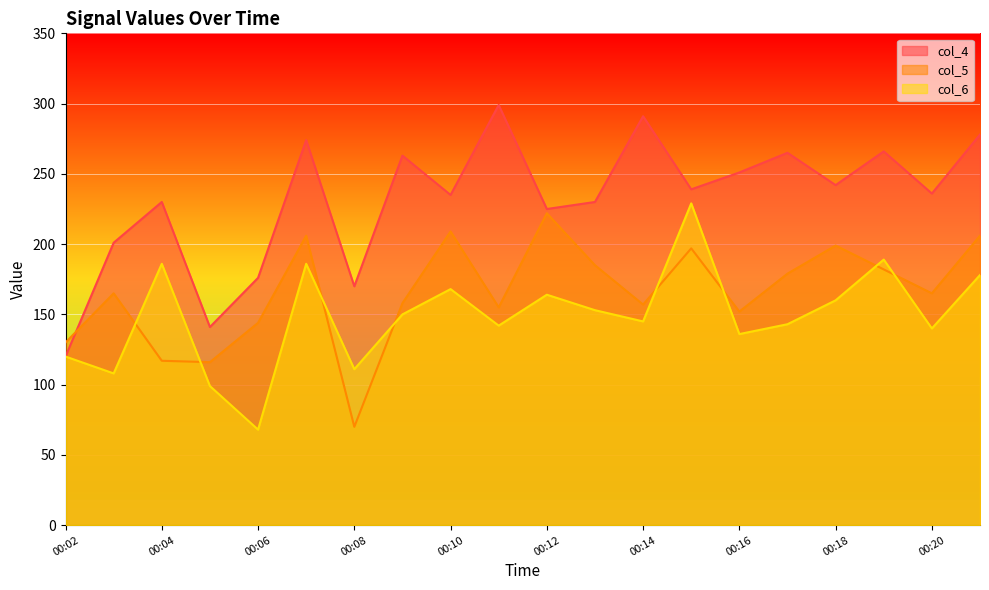

How many data points in col_5 are above 165?

9